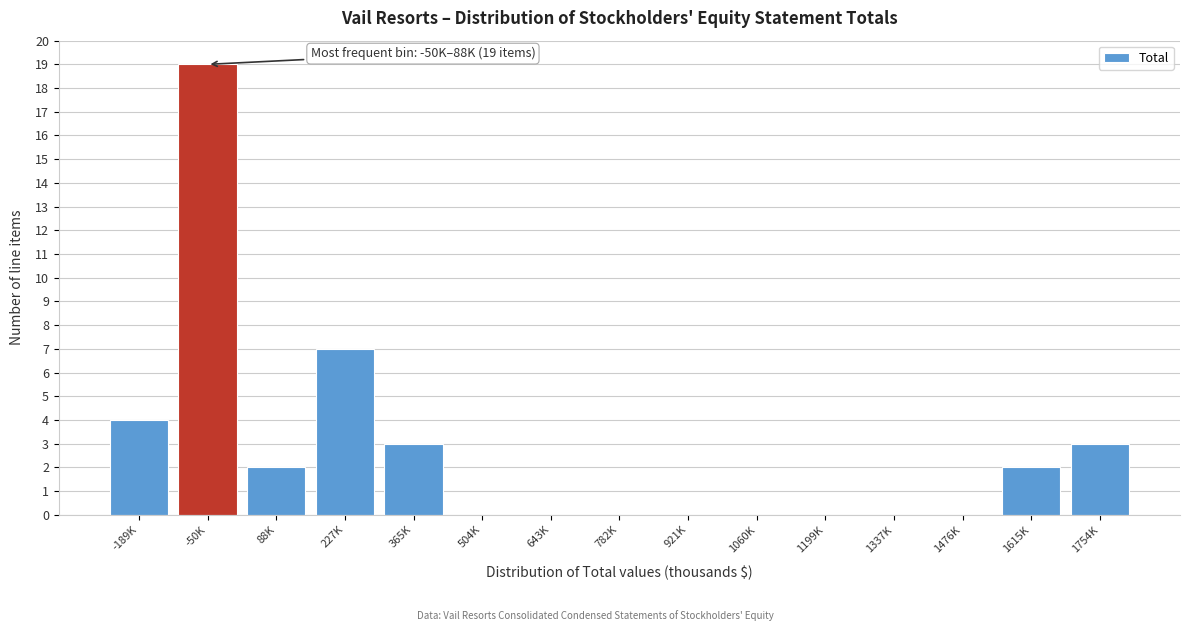

Reading right to left, transcribe all the data shown in this chart.

1754K=3	1615K=2	1476K=0	1337K=0	1199K=0	1060K=0	921K=0	782K=0	643K=0	504K=0	365K=3	227K=7	88K=2	-50K=19	-189K=4